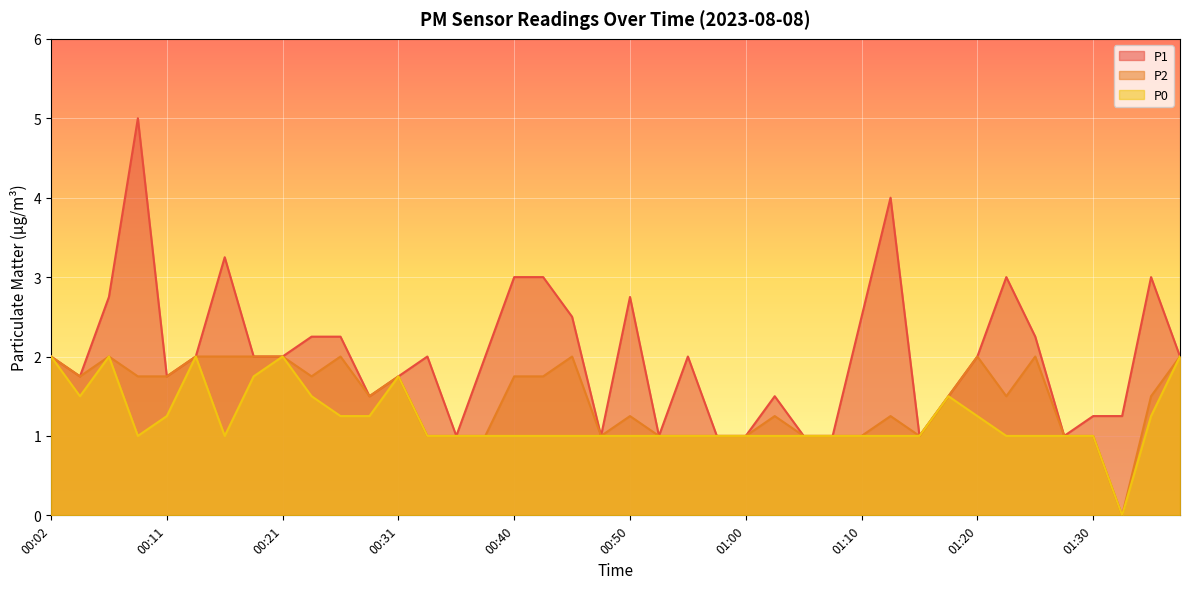

How many values in the P0 series exceed 1?

15